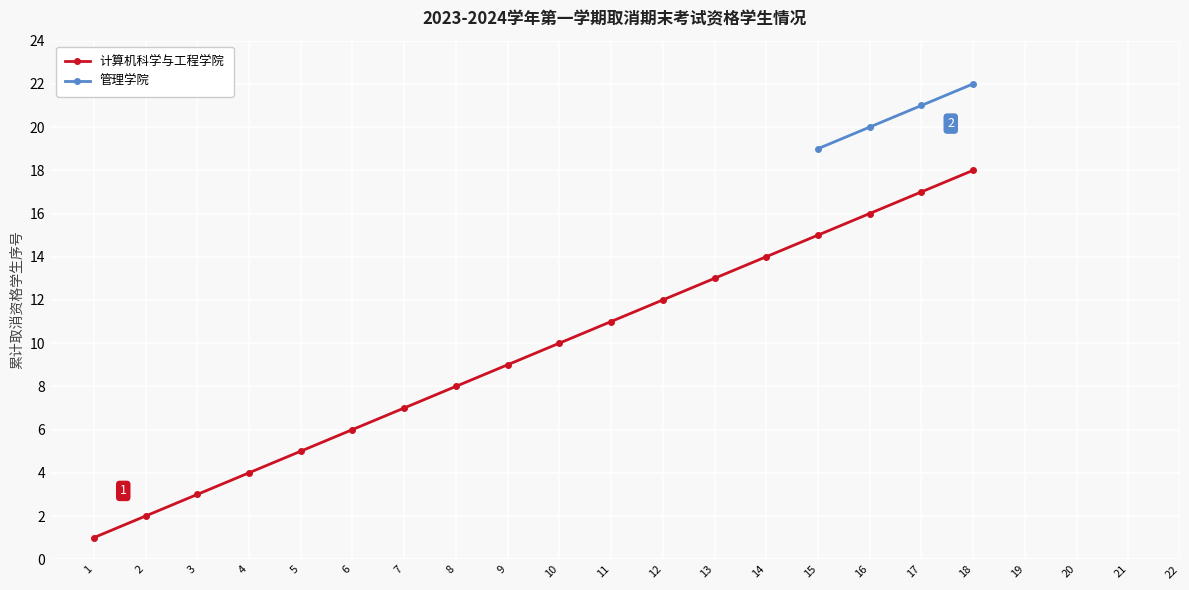

What is the highest value of the 管理学院 series?

22